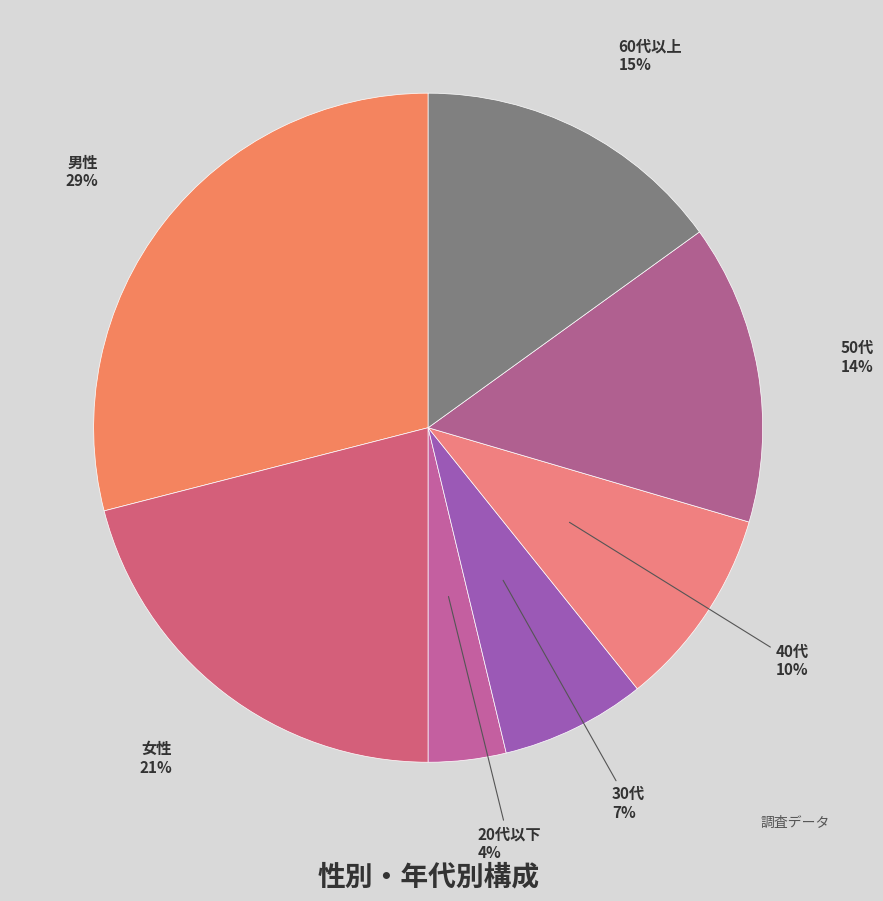

Does 30代 account for over 50% of the chart?

No